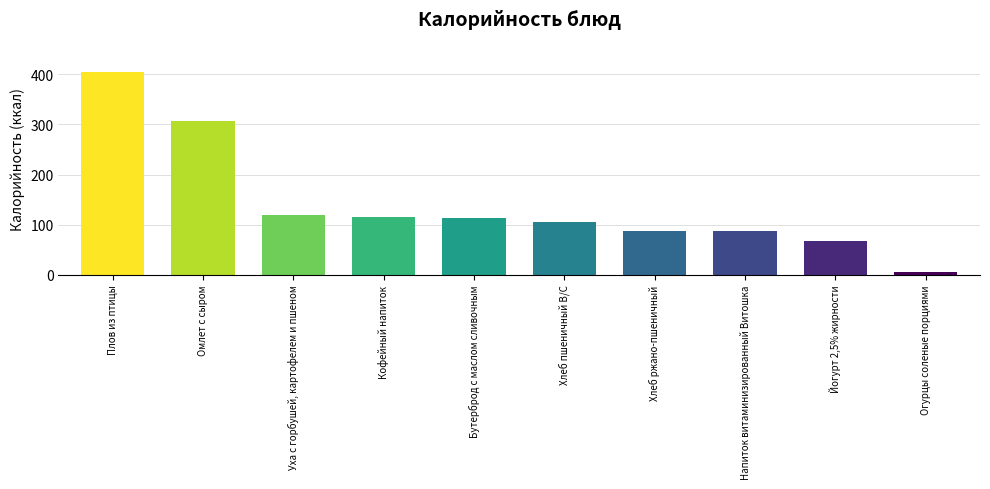

What is the difference between the second highest and minimum values?

299.5